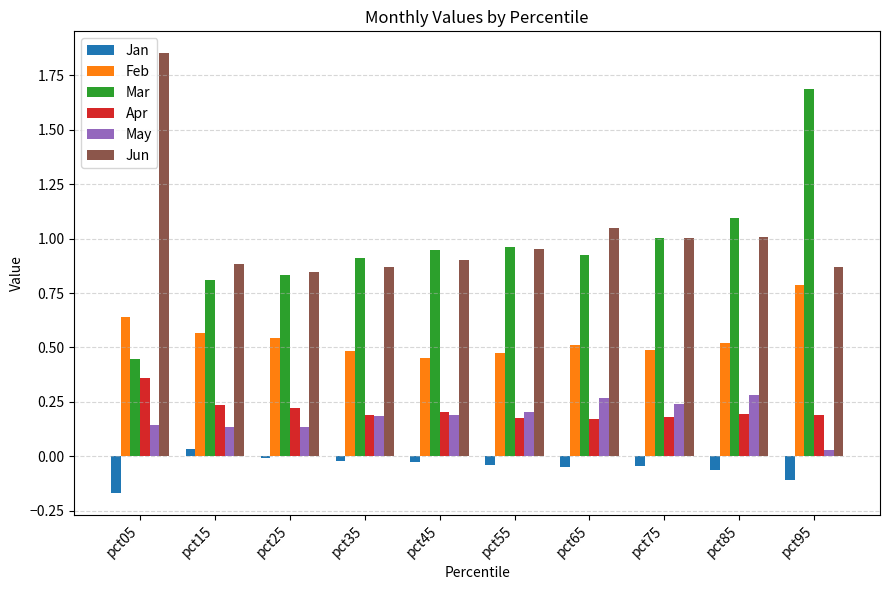

At which label does Mar reach its minimum?

pct05